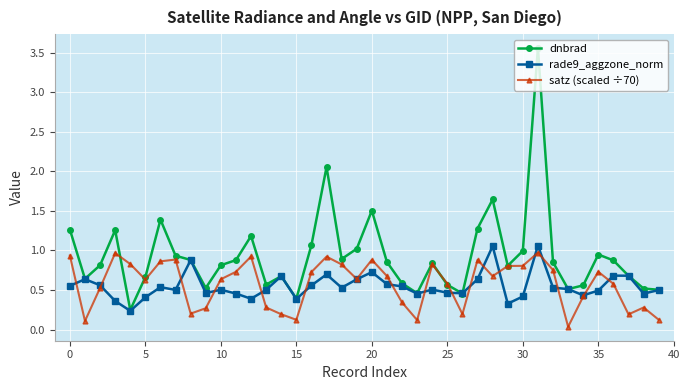

How many lines are shown in the chart?

3